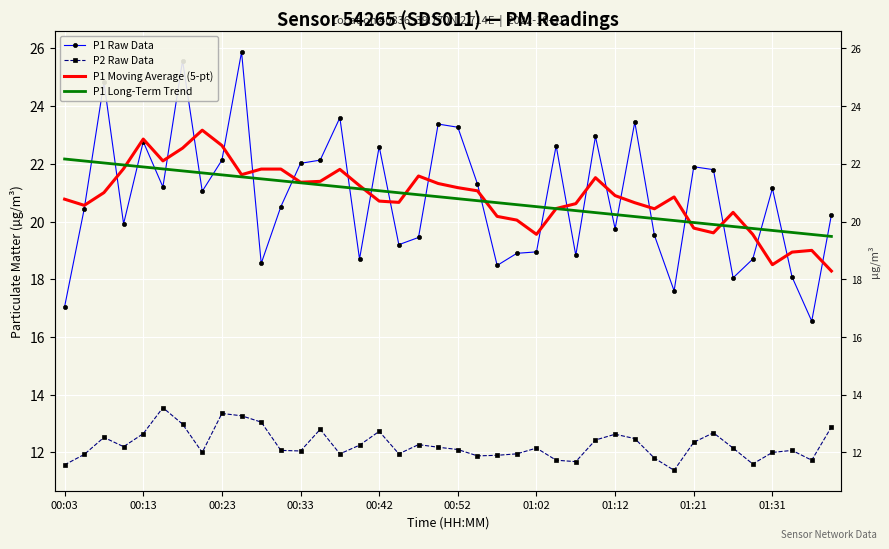

The value of P2 Raw Data at 01:21 is 18.6. True or false?

False